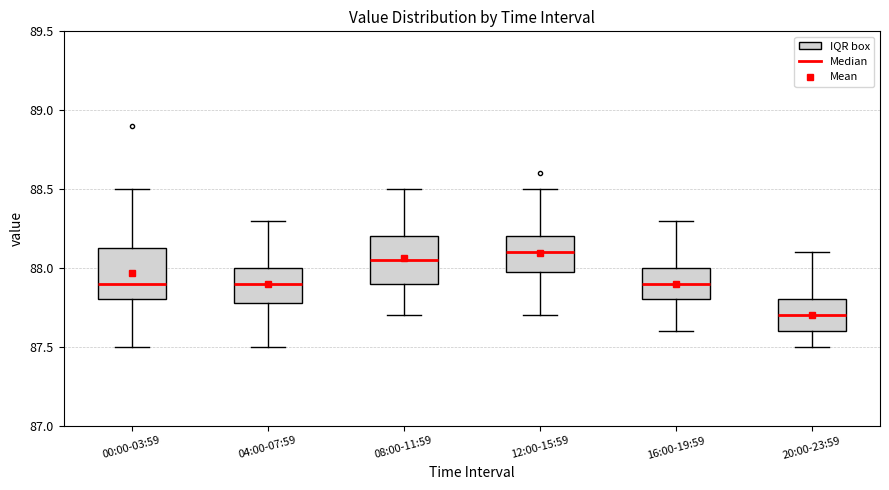

Reading left to right, read every box against the y-axis: the position of its median line, the range the box covers, and the ends of its whiskers. The values are not printed on the chart, so give them approximately, as read against the axis.

00:00-03:59: median 87.90, box 87.80 to 88.15, whiskers 87.50 to 88.50
04:00-07:59: median 87.90, box 87.80 to 88.00, whiskers 87.50 to 88.30
08:00-11:59: median 88.05, box 87.90 to 88.20, whiskers 87.70 to 88.50
12:00-15:59: median 88.10, box 88.00 to 88.20, whiskers 87.70 to 88.50
16:00-19:59: median 87.90, box 87.80 to 88.00, whiskers 87.60 to 88.30
20:00-23:59: median 87.70, box 87.60 to 87.80, whiskers 87.50 to 88.10